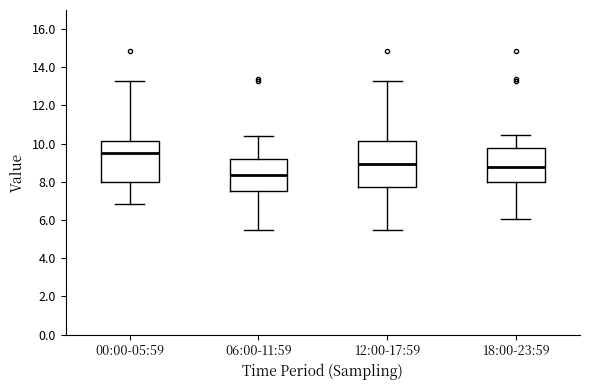

Reading left to right, read every box against the y-axis: the position of its median line, the range the box covers, and the ends of its whiskers. The values are not printed on the chart, so give them approximately, as read against the axis.

00:00-05:59: median 9.6, box 8.0 to 10.2, whiskers 6.8 to 13.4
06:00-11:59: median 8.4, box 7.6 to 9.2, whiskers 5.6 to 10.4
12:00-17:59: median 9.0, box 7.8 to 10.2, whiskers 5.6 to 13.4
18:00-23:59: median 8.8, box 8.0 to 9.8, whiskers 6.0 to 10.4